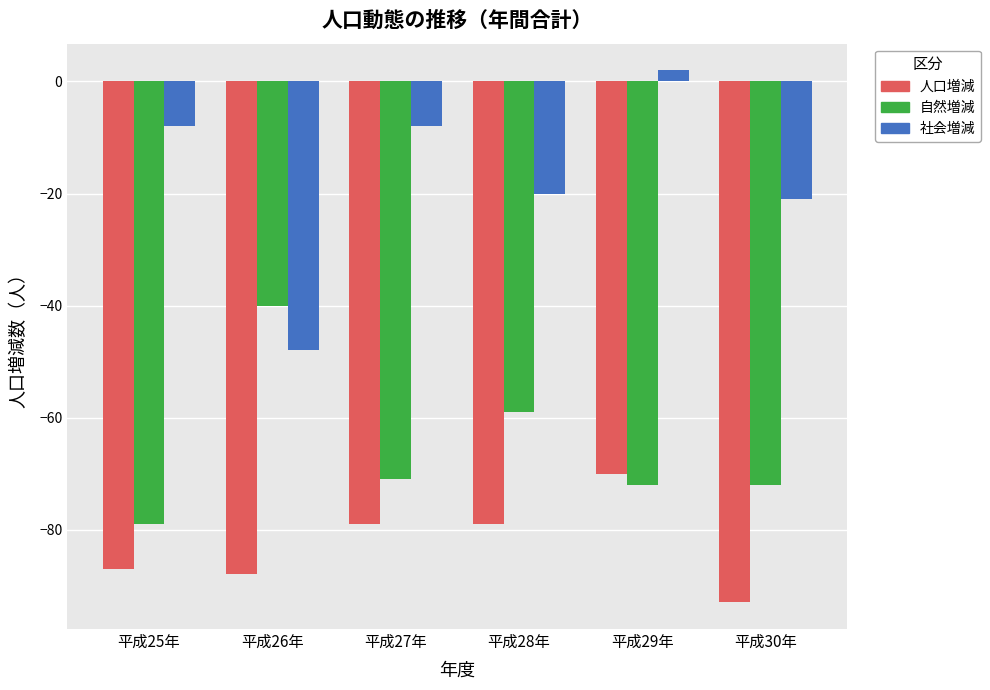

Where is 社会増減 nearest to the value -23?

平成30年